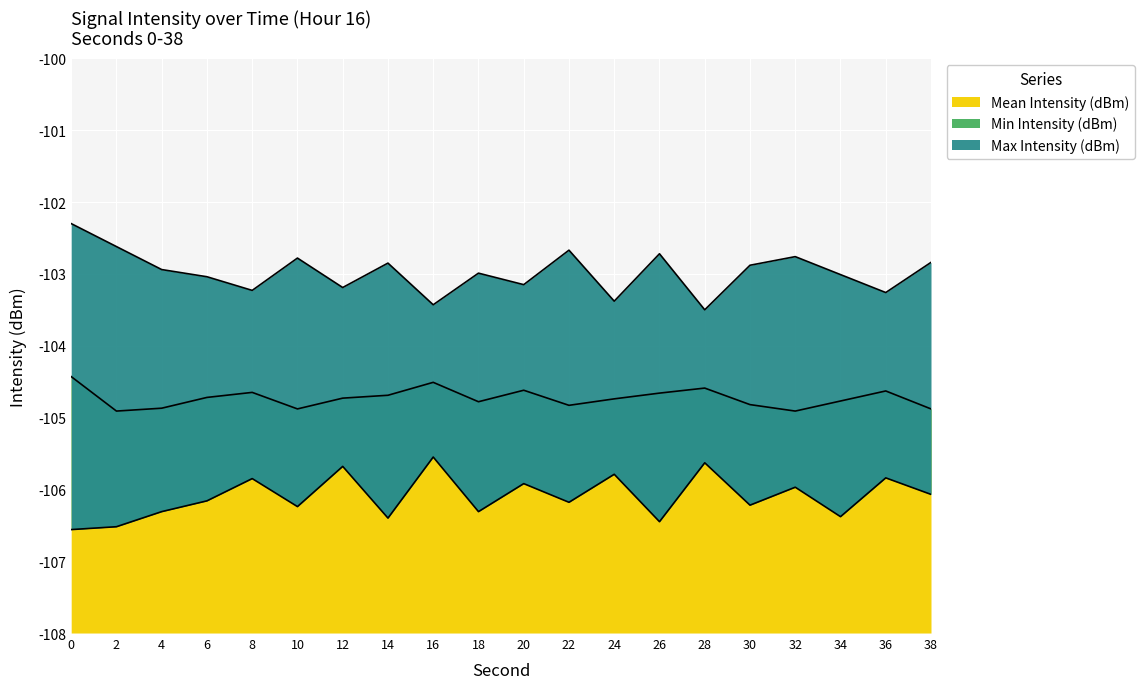

The value of Min Intensity (dBm) at 32 is -106.0. True or false?

True